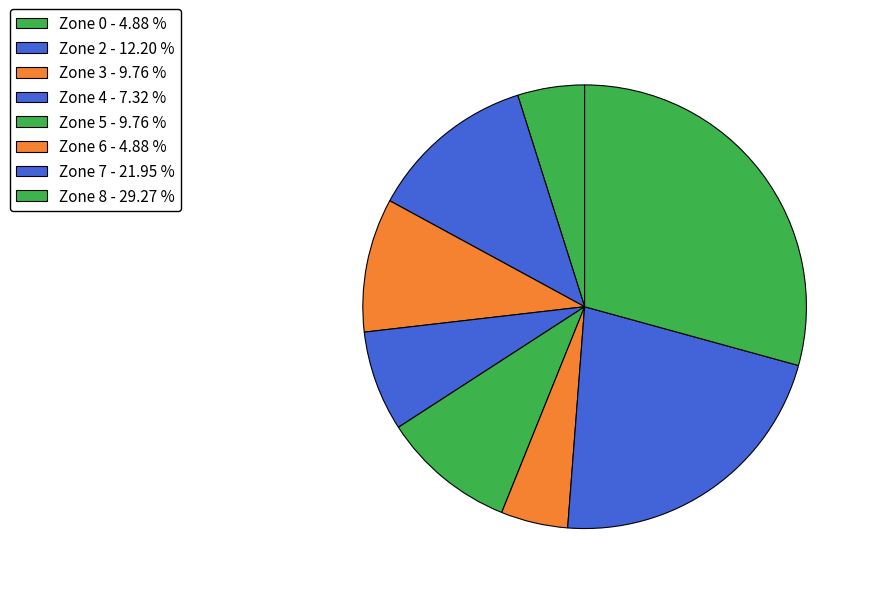

How many segments does this pie chart have?

8